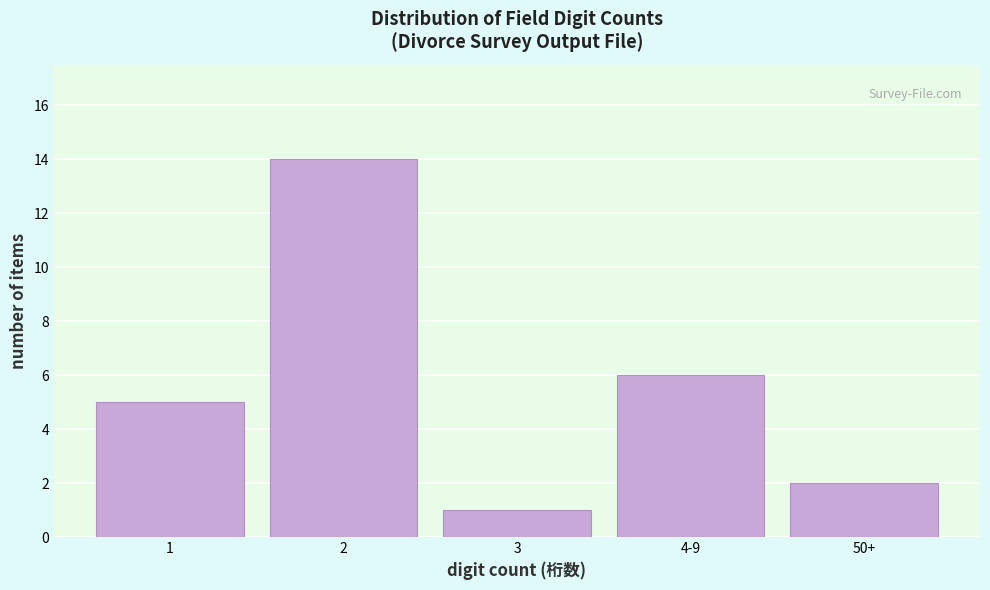

Reading left to right, list all the values displayed in this chart.

1=5	2=14	3=1	4-9=6	50+=2